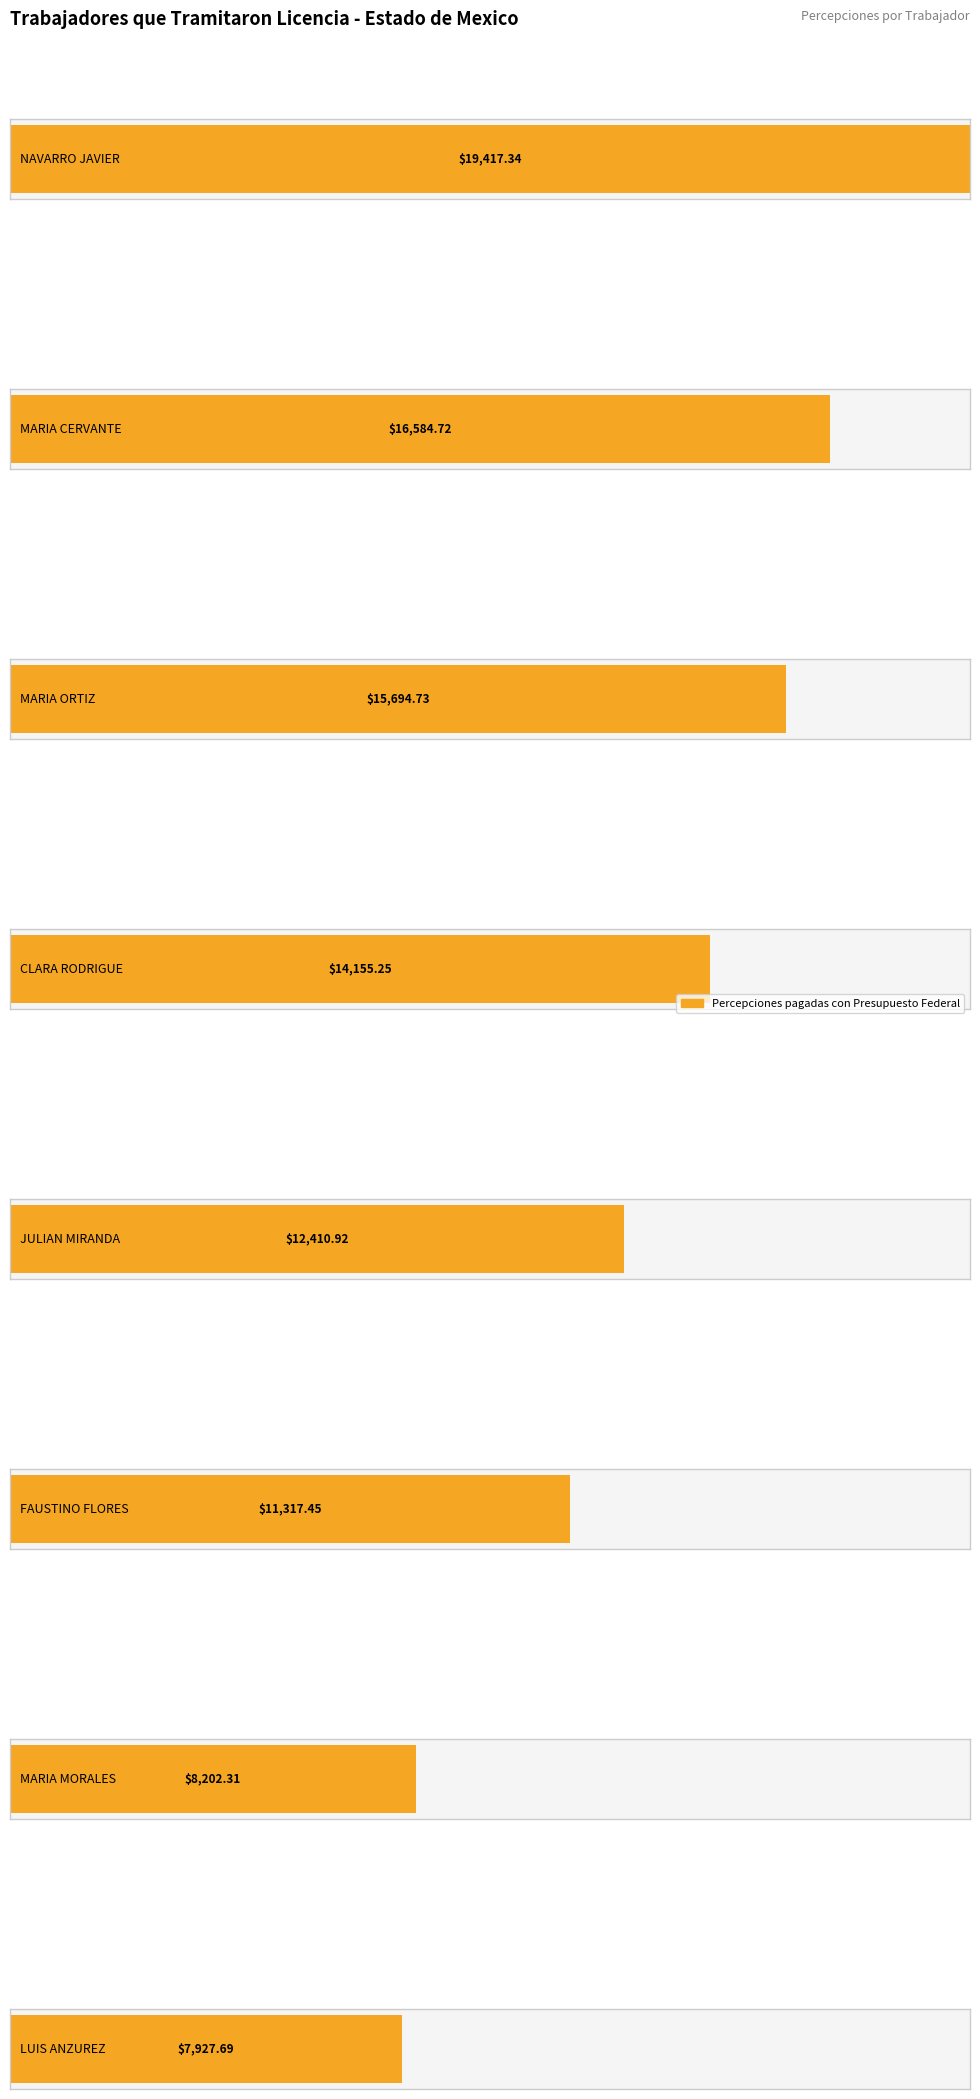

Are the bars horizontal?

Yes